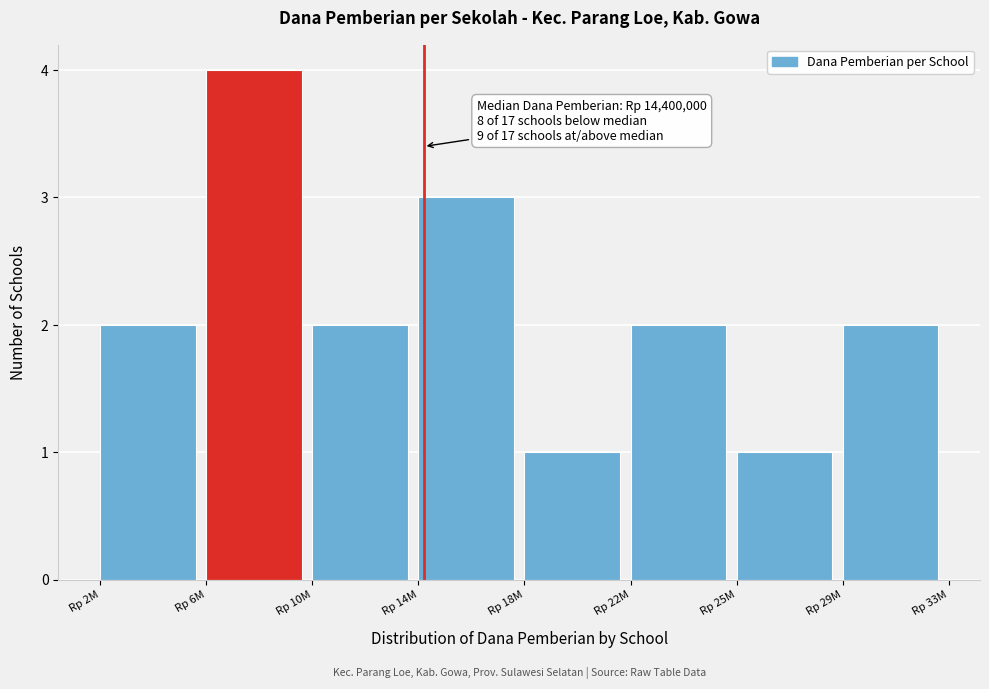

Reading left to right, extract all data points from this chart.

2	4	2	3	1	2	1	2